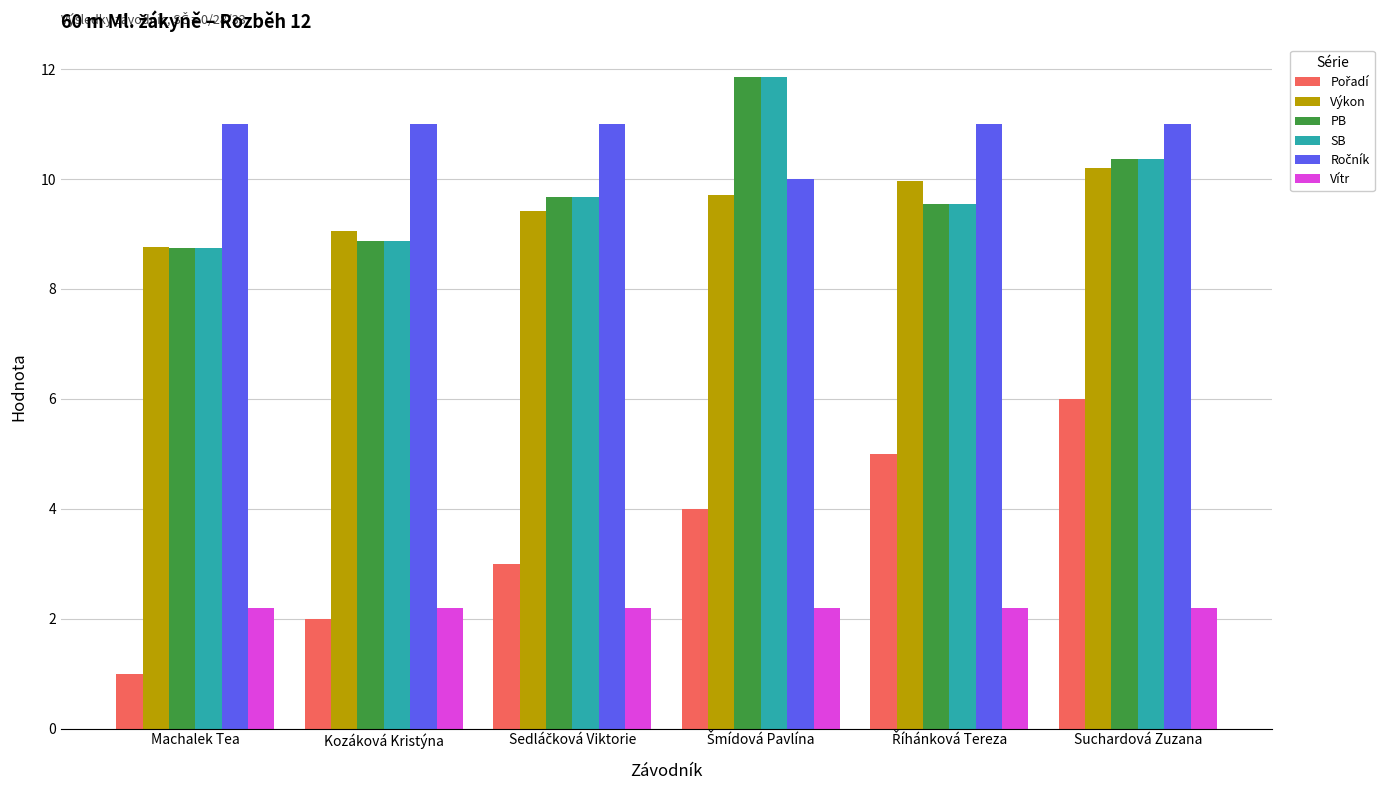

True or false: PB has a value of 10.4 at Suchardová Zuzana.

True